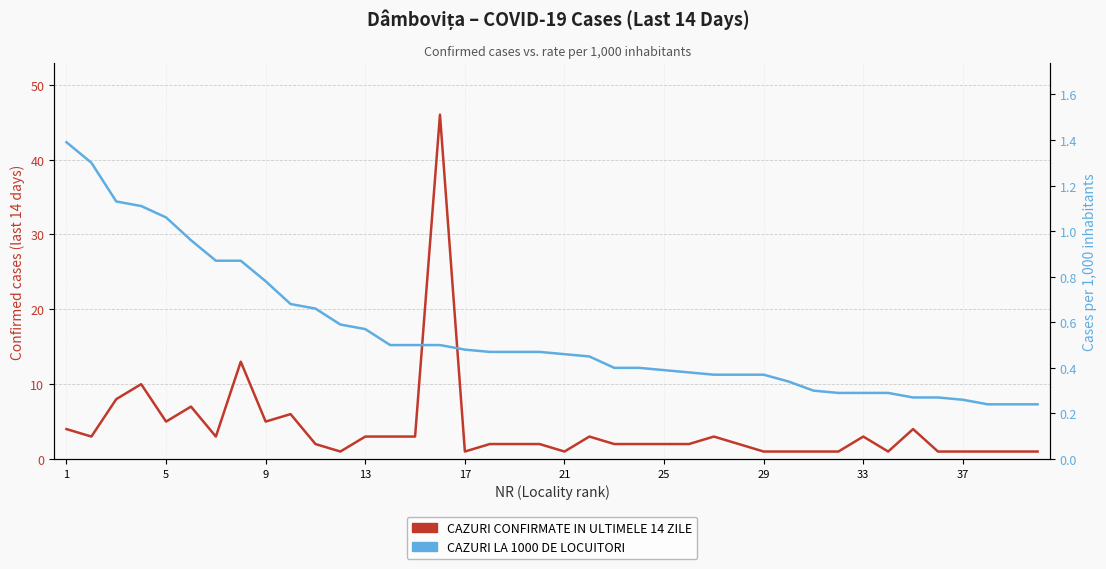

What is the greatest value displayed?

46.0